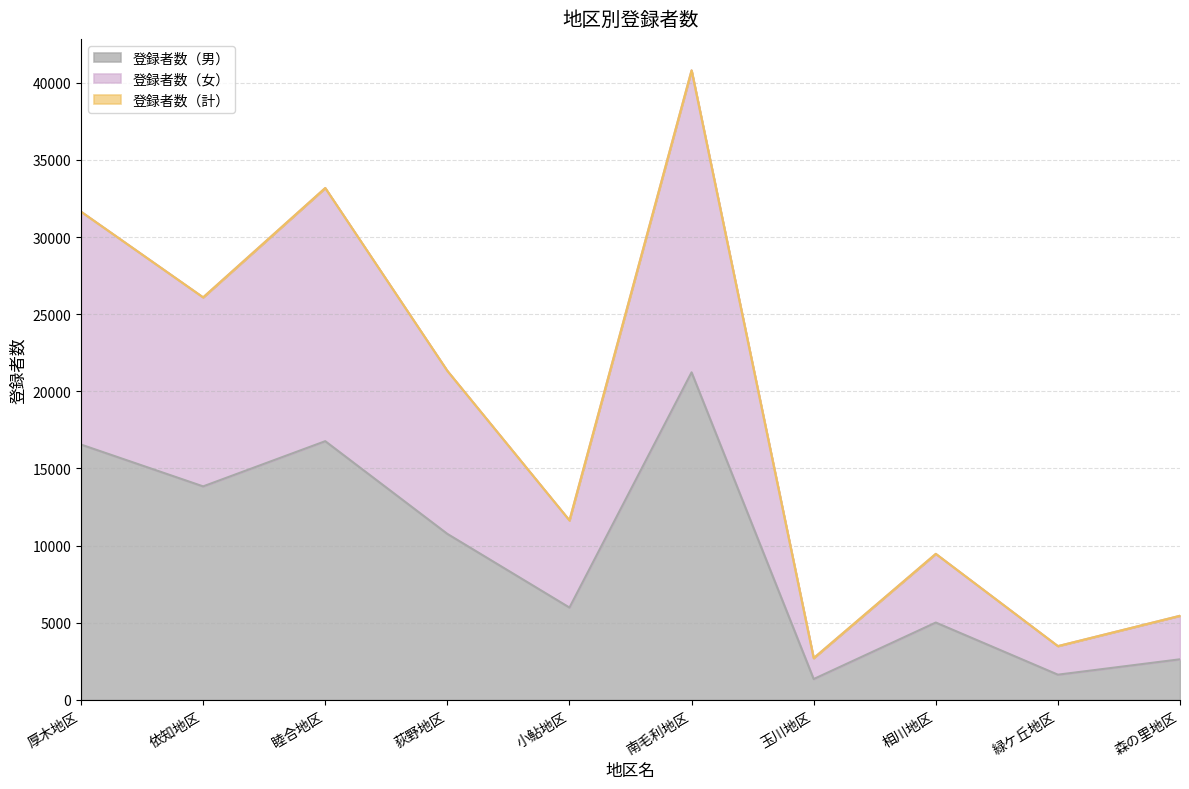

At which label does 登録者数（計） first exceed 21327?

厚木地区